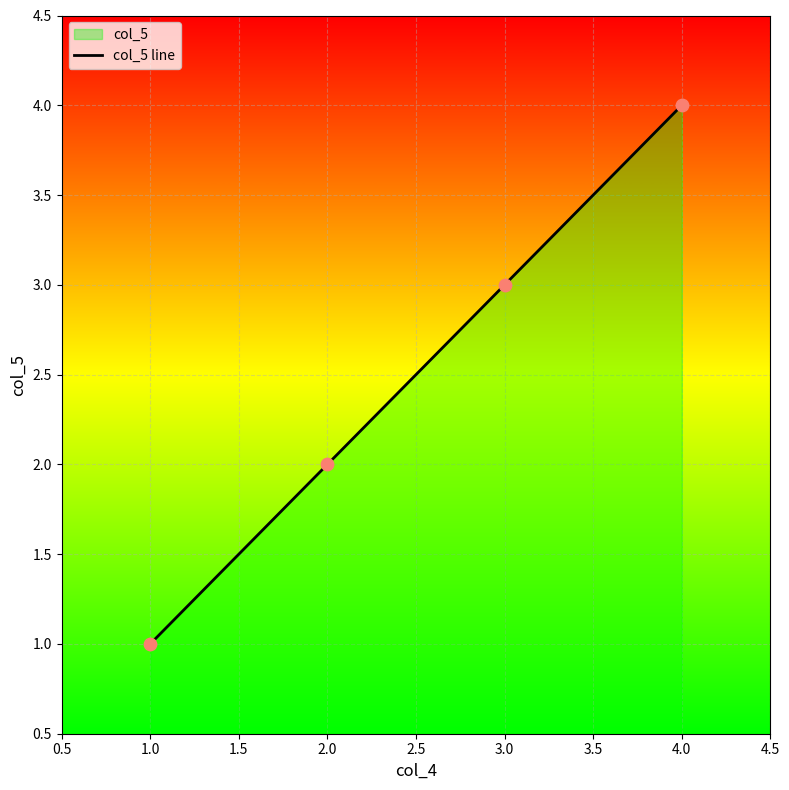

Which has a higher value, 2.0 or 1.0?

2.0